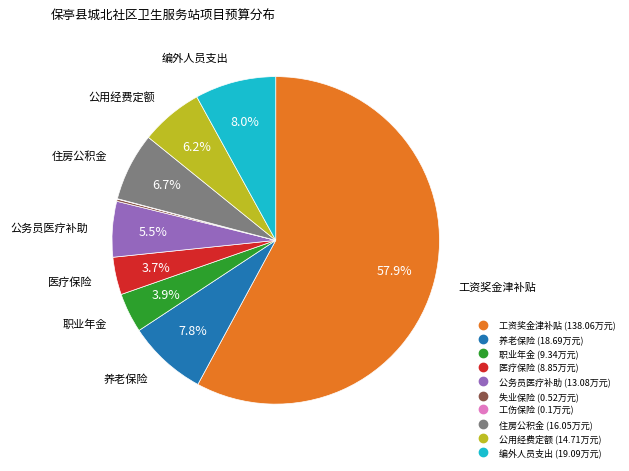

True or false: 职业年金 accounts for 4% of the total.

True